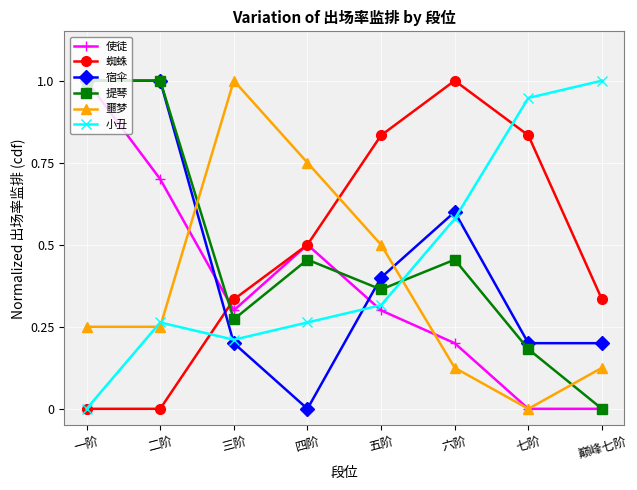

True or false: 小丑 has more than 1 interior local peaks.

False